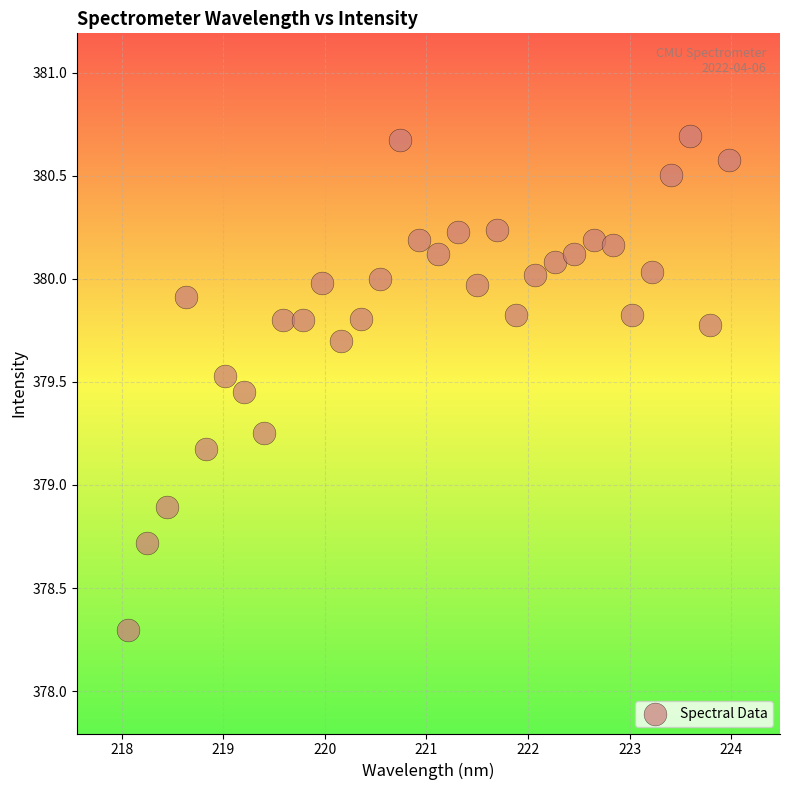

What is the range of X values (max minus min)?

5.9